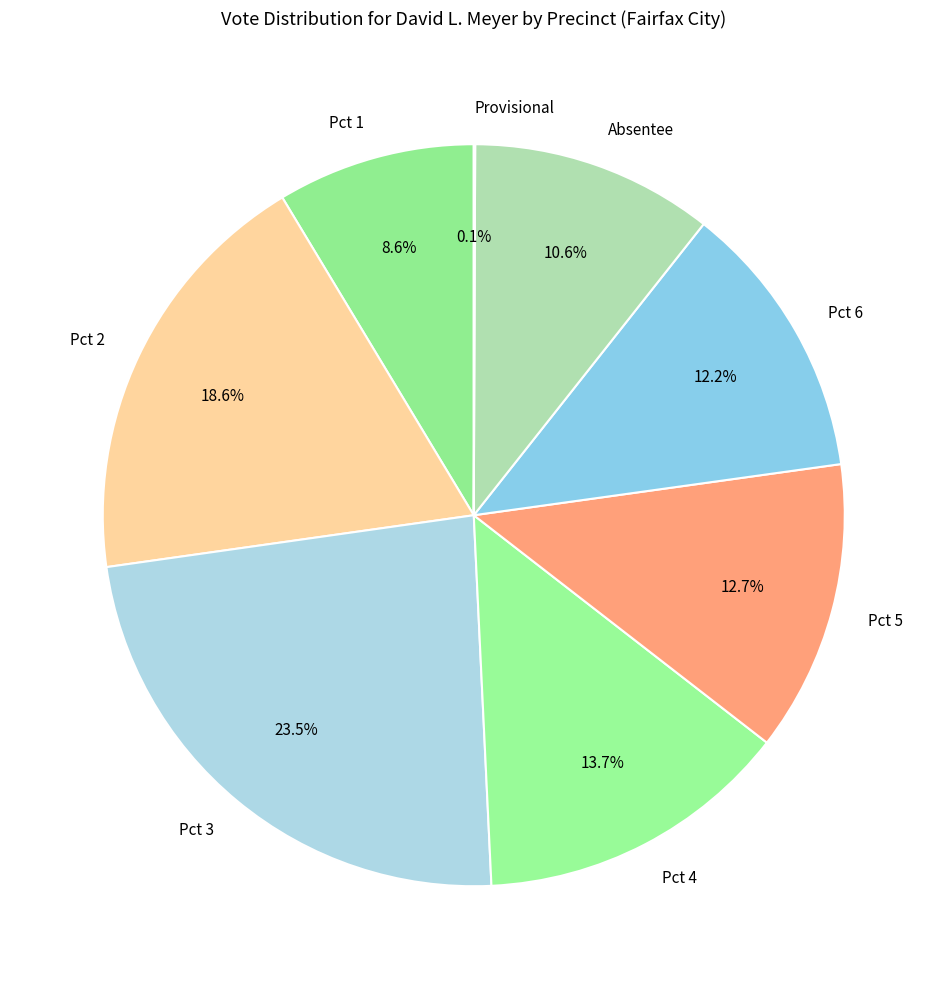

Which has a higher value, Pct 6 or Pct 2?

Pct 2